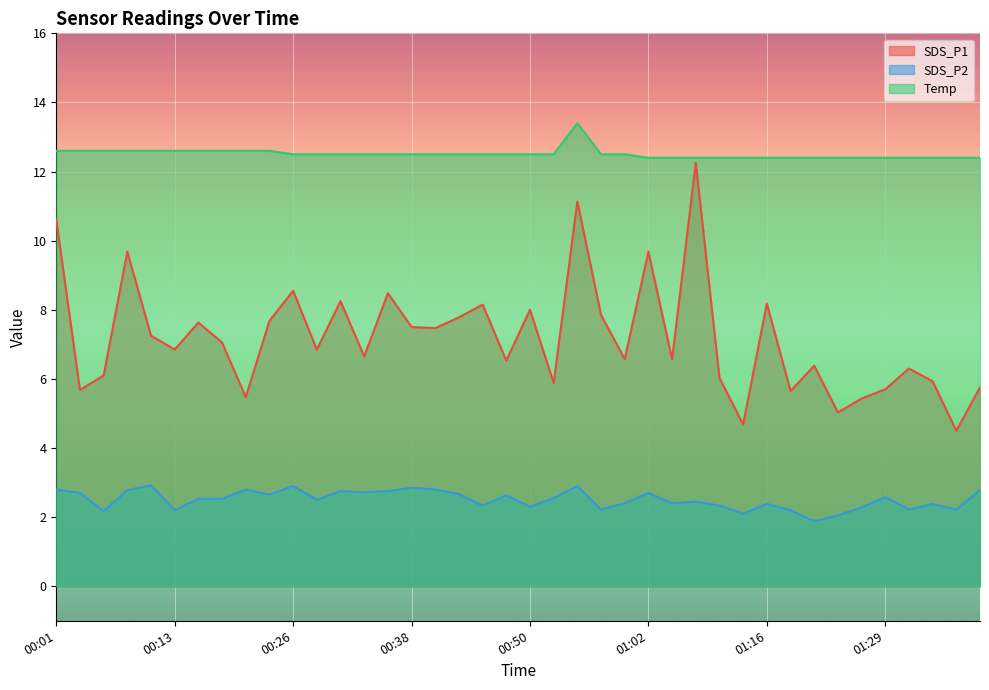

How many lines are shown in the chart?

3